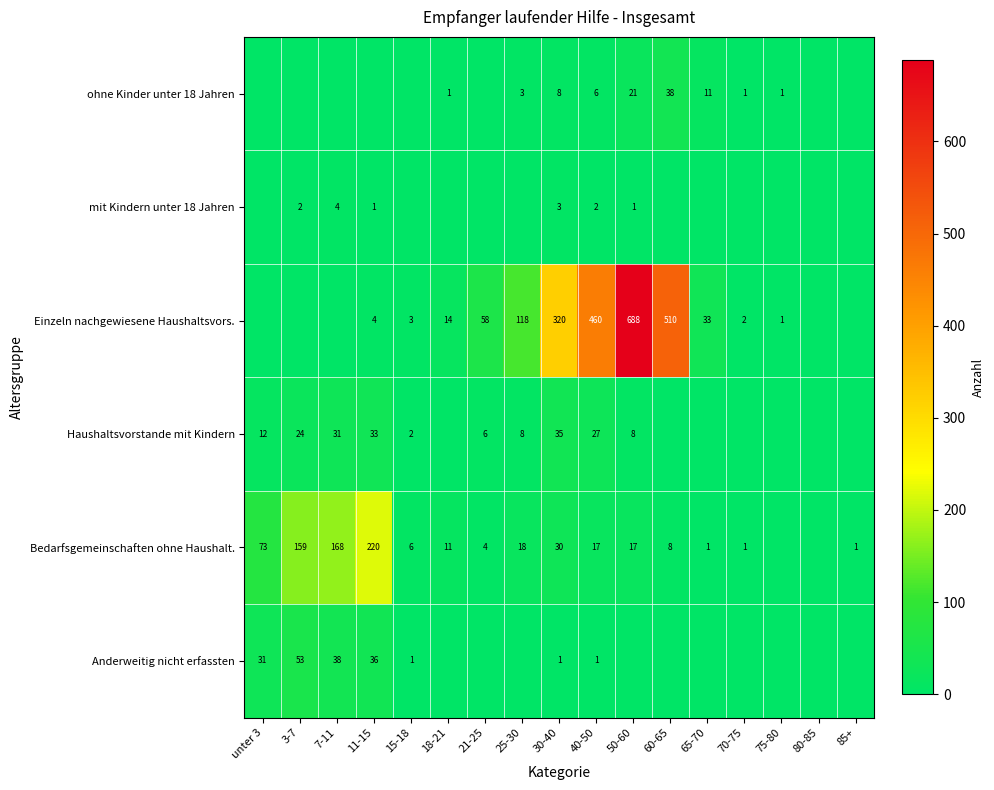

At which category is the sum across all series the highest?

50-60